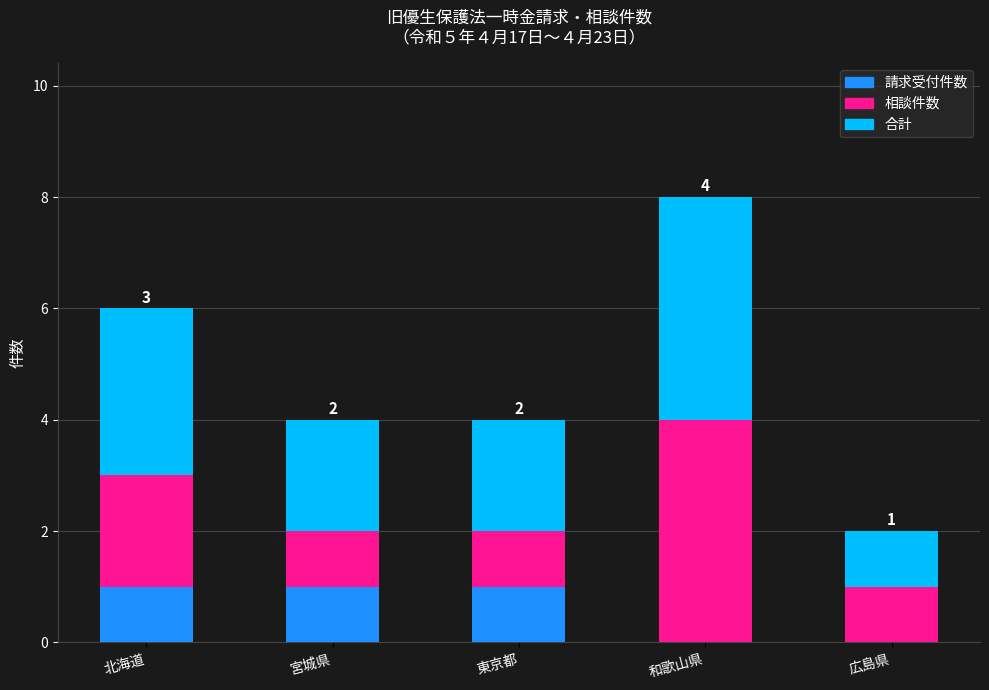

Count the number of categories in the chart.

5